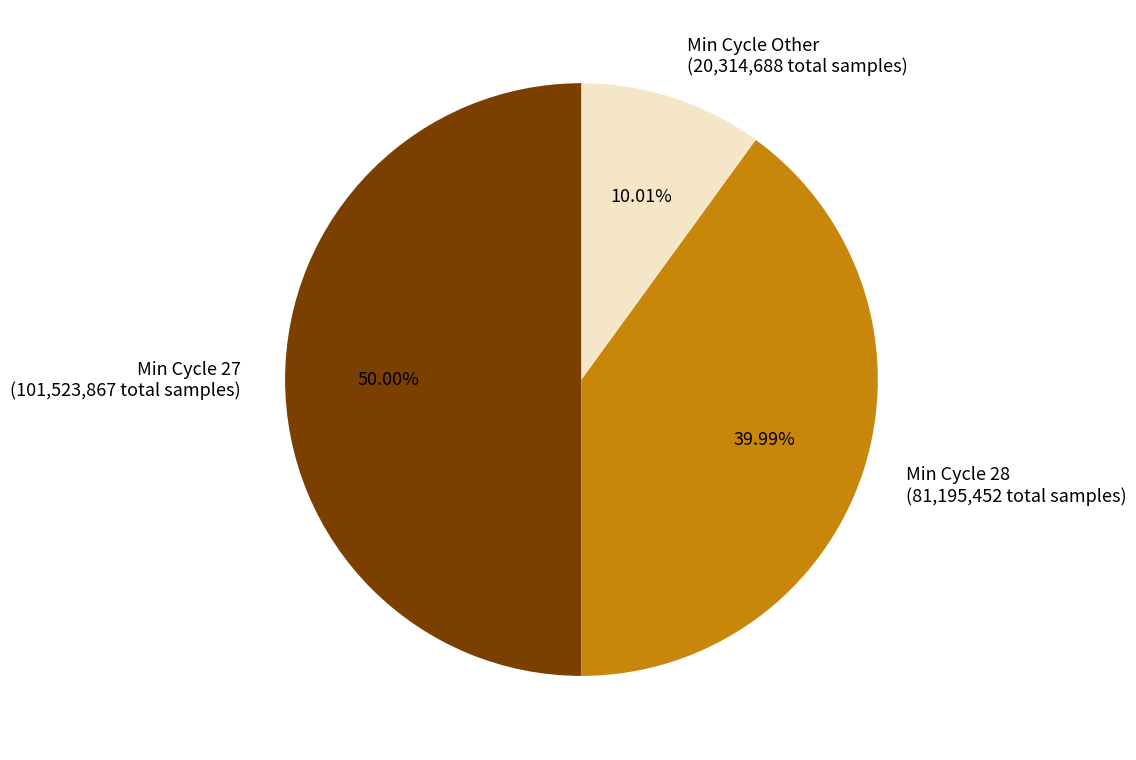

Between Min Cycle 27 (101,523,867 total samples) and Min Cycle 28 (81,195,452 total samples), which is larger?

Min Cycle 27 (101,523,867 total samples)